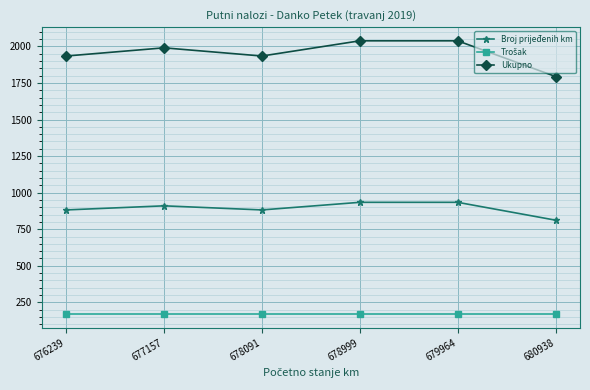

What is the highest value of the Ukupno series?

2038